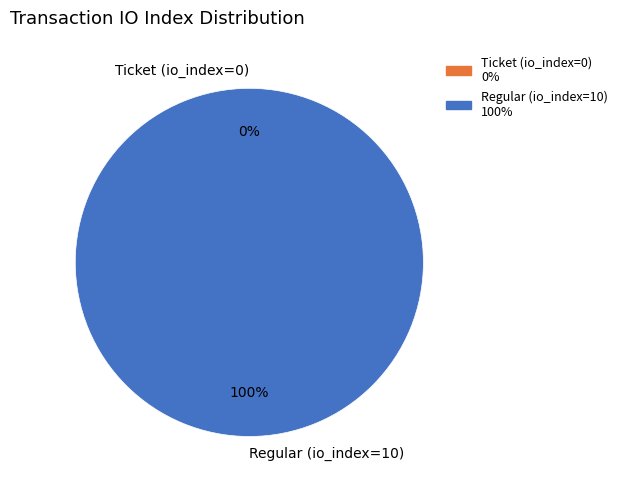

Which category has the biggest portion of the pie?

Regular (io_index=10)